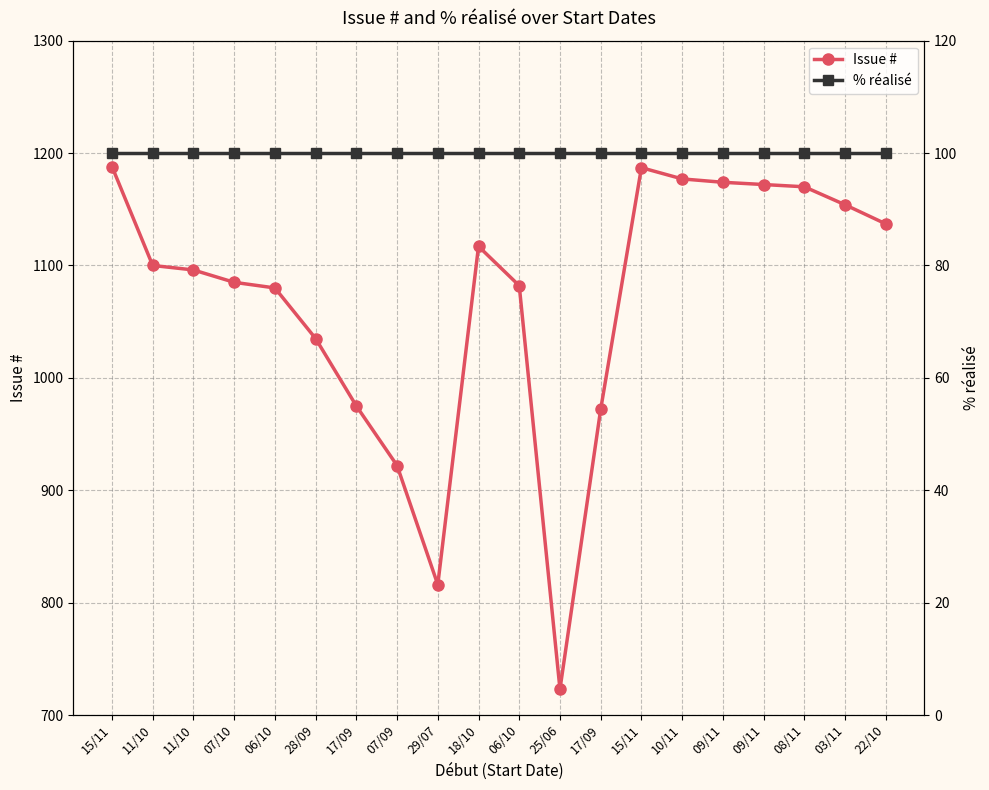

Between 29/07 and 09/11, which is larger?

09/11